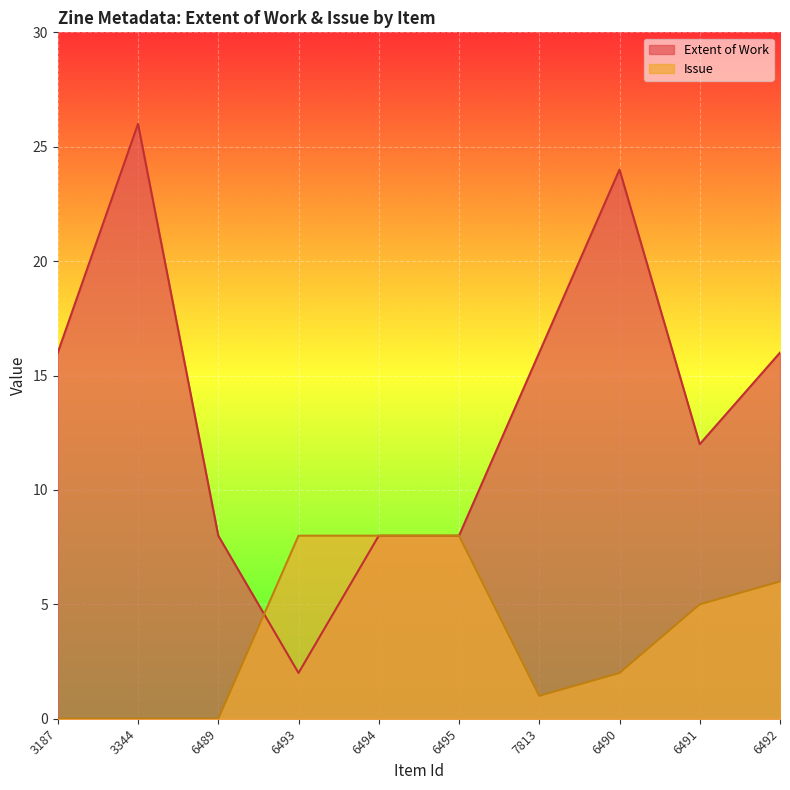

How many lines are shown in the chart?

2